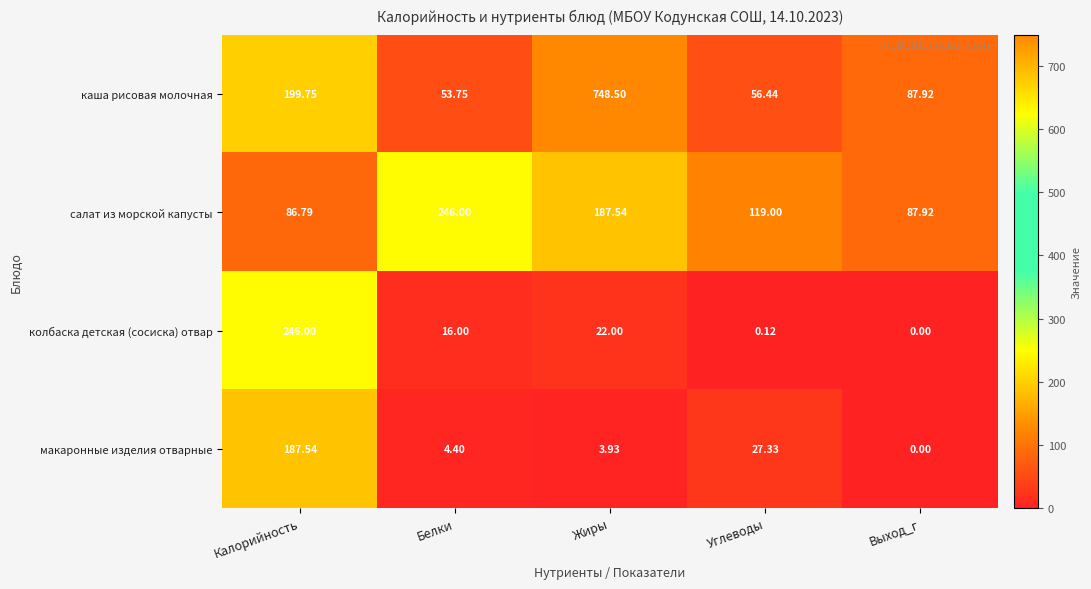

Which series has the largest total across all categories?

каша рисовая молочная